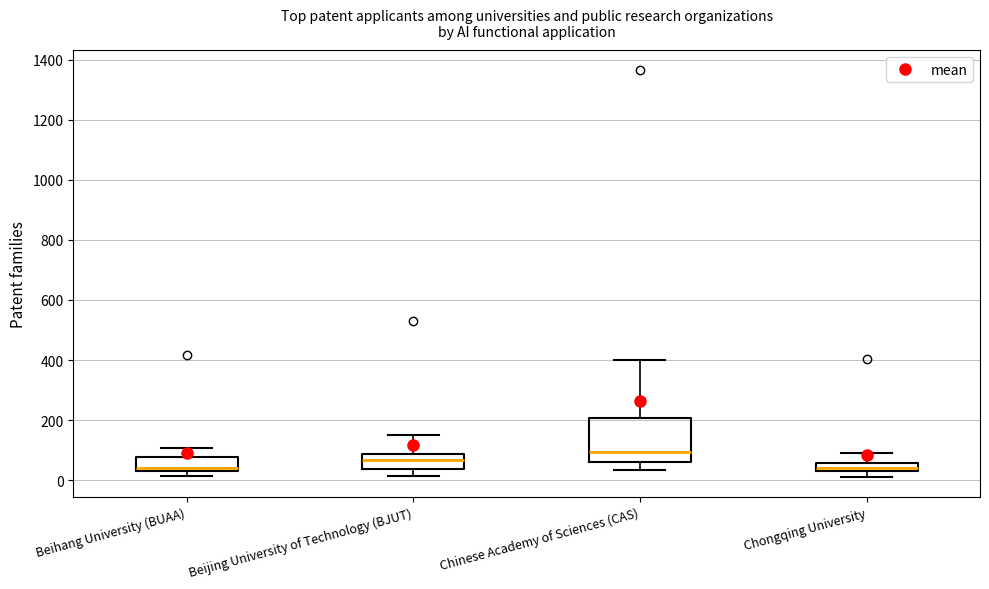

Where does the lower whisker of the box for Chinese Academy of Sciences (CAS) end on the y-axis? The values are not printed on the chart, so give them approximately, as read against the axis.

40